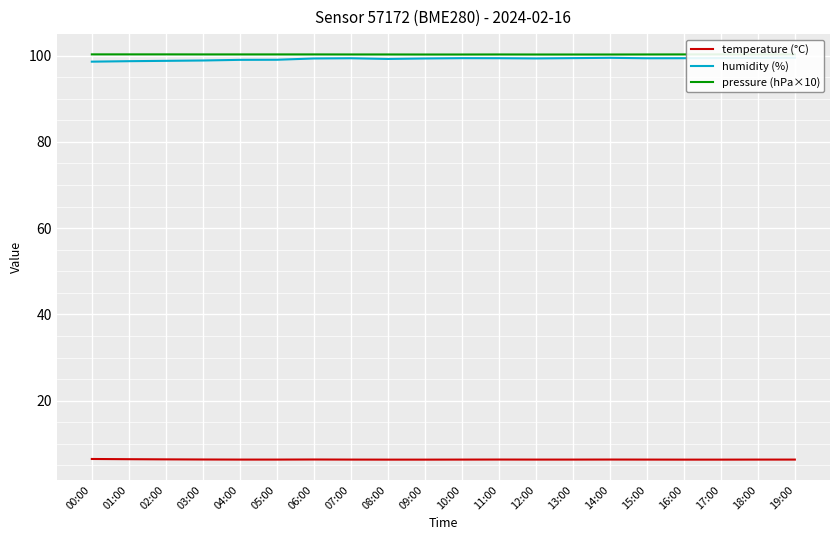

How many data points in humidity (%) are less than 99?

4